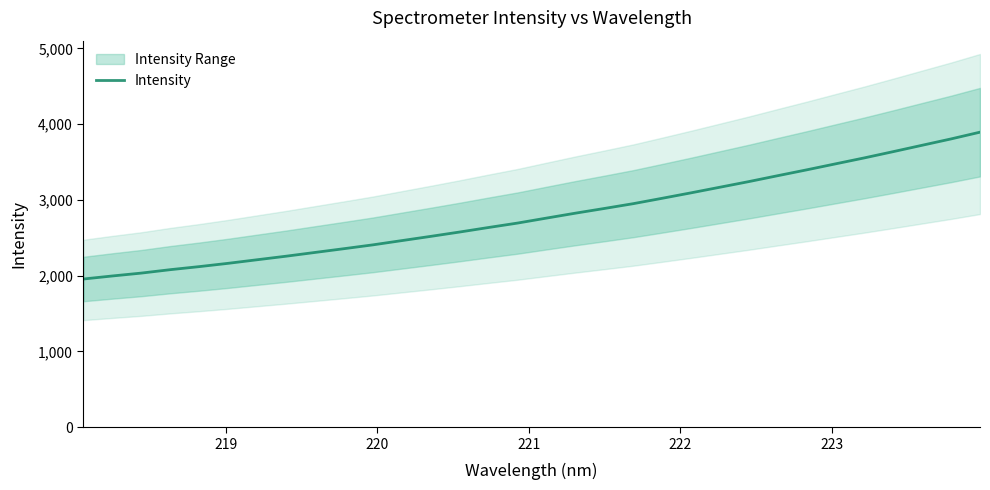

What is the minimum value for Intensity?

1956.1